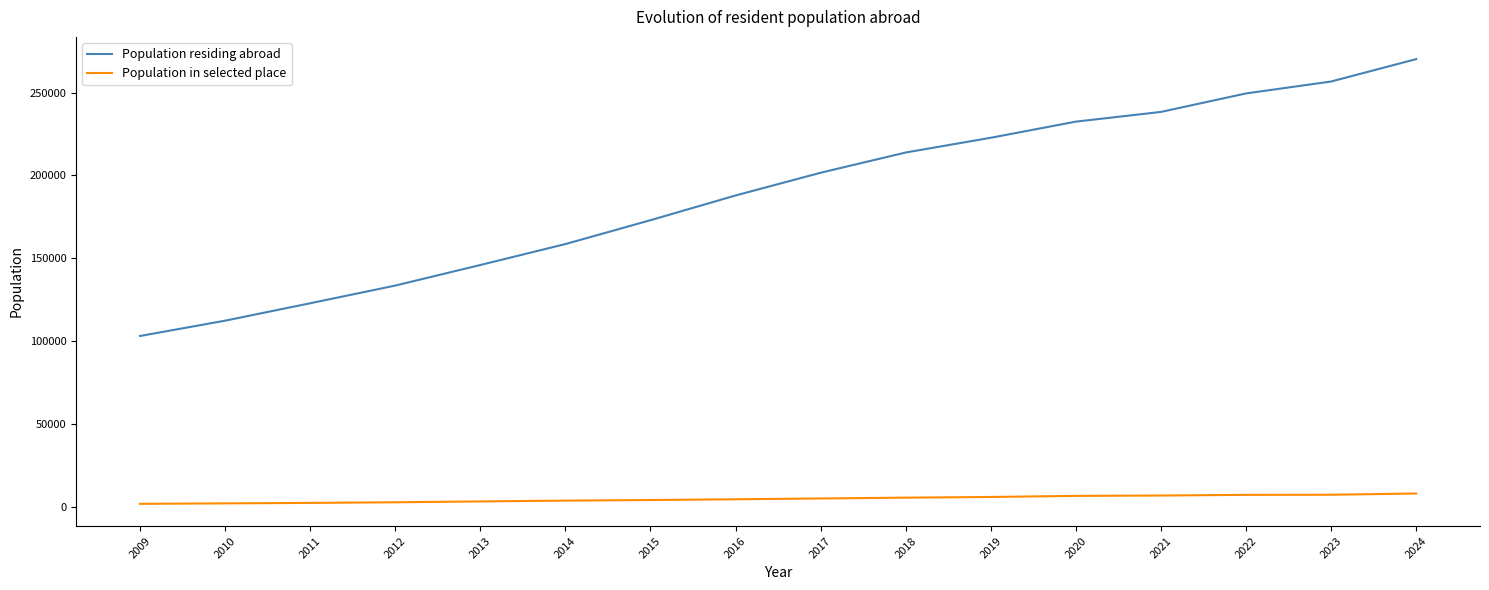

True or false: Population residing abroad and Population in selected place cross at least once.

False